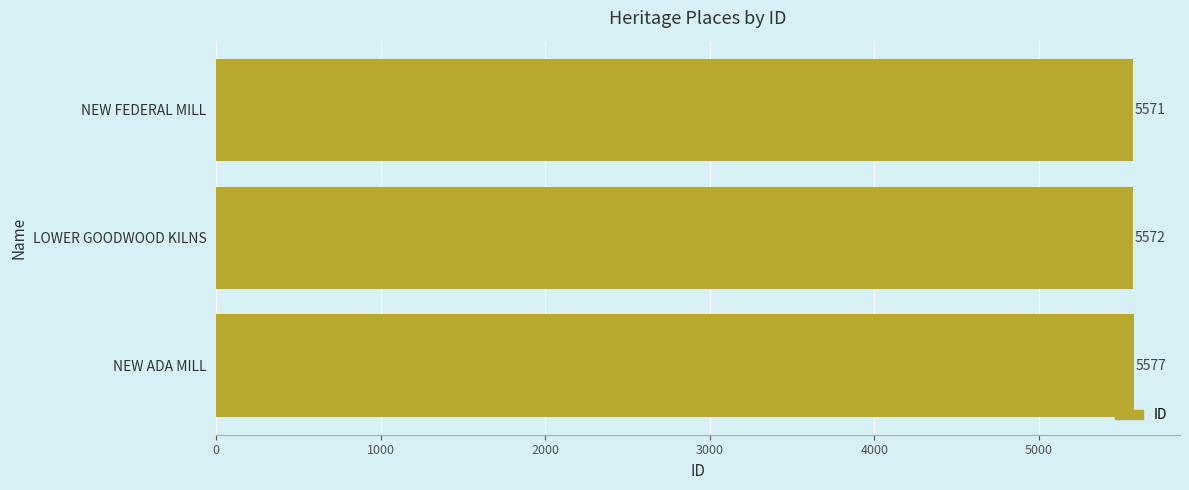

The value at NEW ADA MILL is 5577. True or false?

True